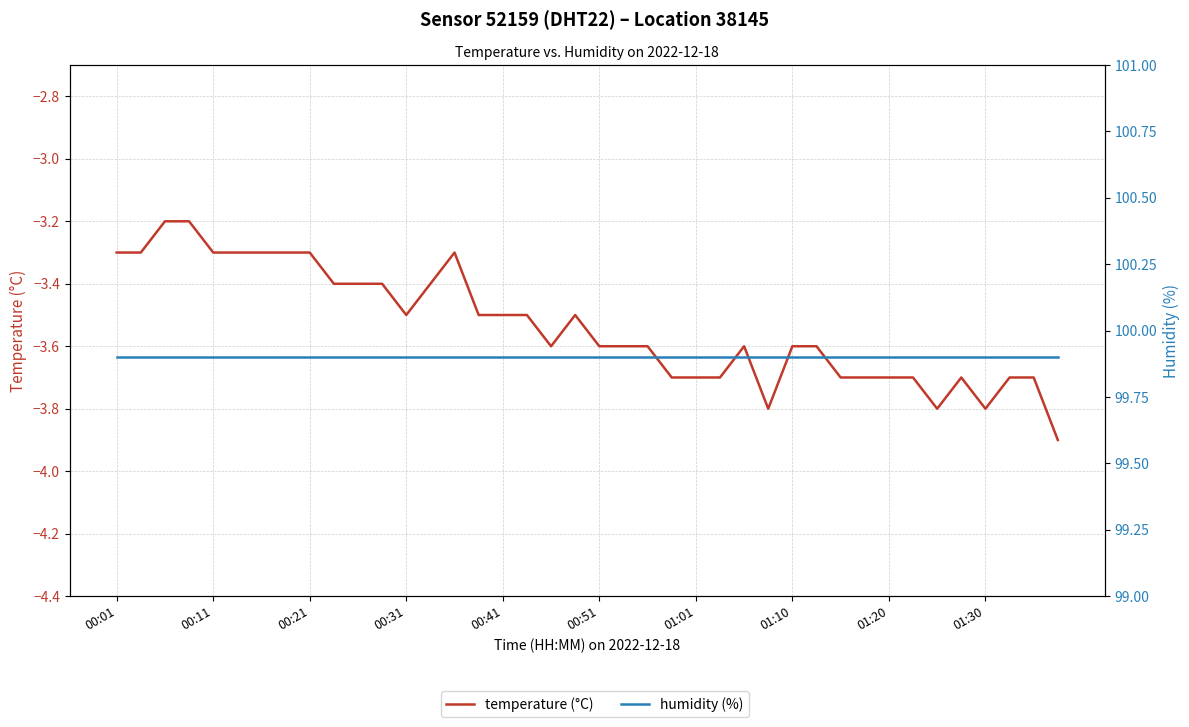

Rank the series by their maximum value, from highest to lowest.

humidity (%), temperature (°C)